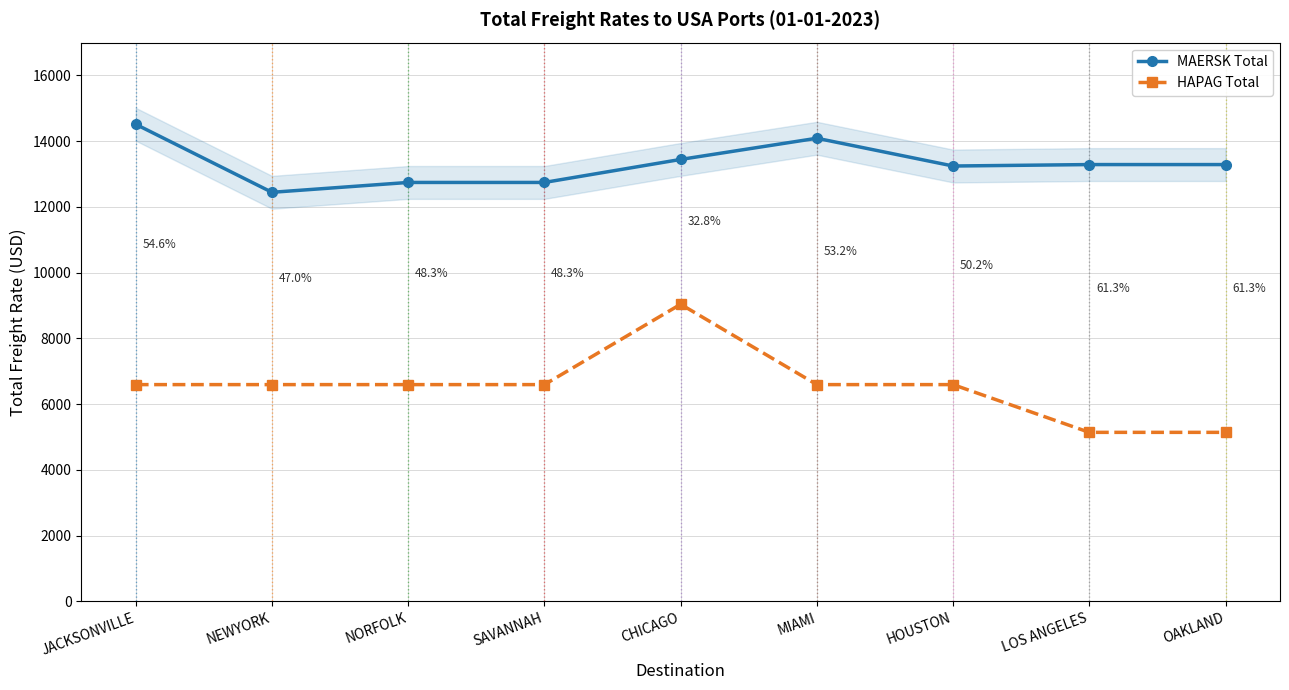

What is the difference between the MAERSK Total values at MIAMI and SAVANNAH?

1345